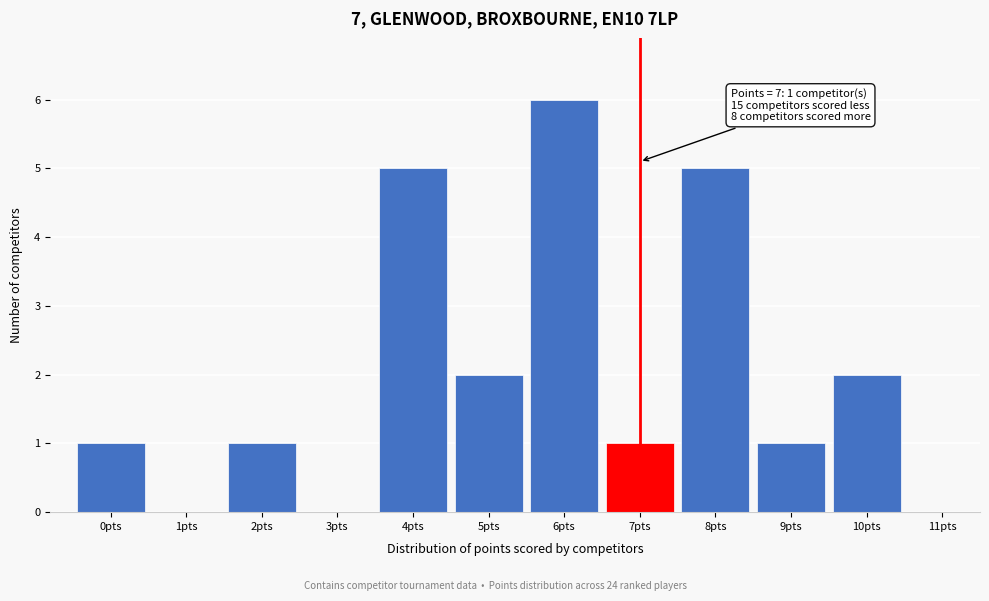

Over which range of the x-axis is the bar tallest?

5.5 to 6.5